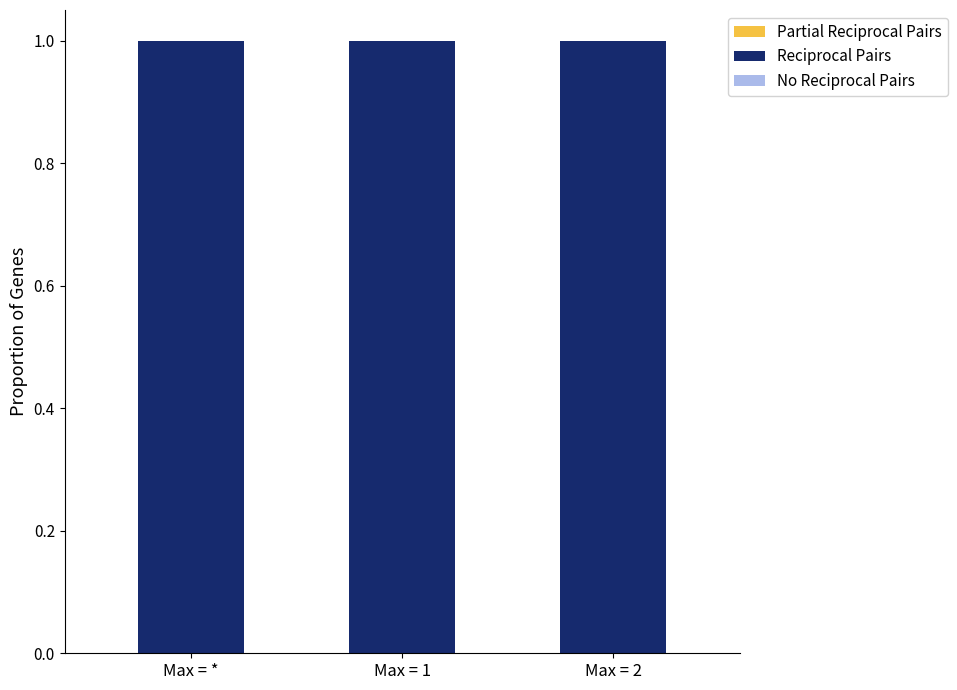

Reading left to right, list all the values displayed in this chart.

Partial Reciprocal Pairs: 0	0	0
Reciprocal Pairs: 1	1	1
No Reciprocal Pairs: 0	0	0